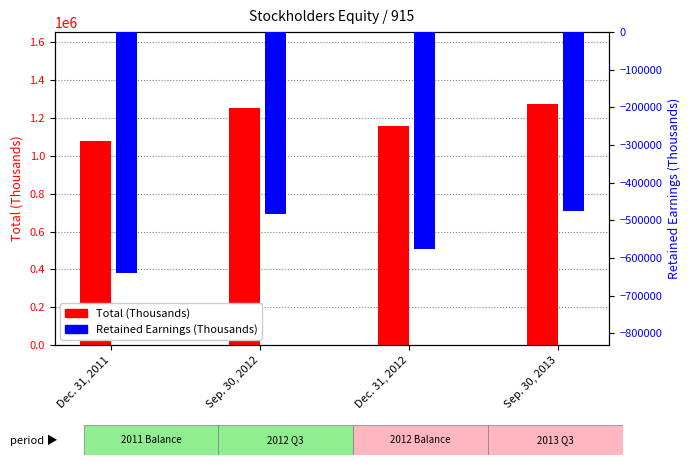

What is the maximum value shown in the chart?

1272355